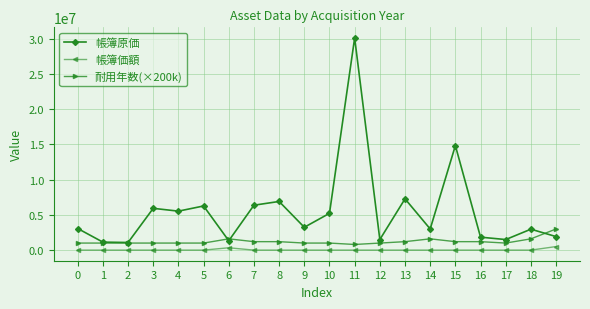

Is this an area chart (filled region under the line)?

No